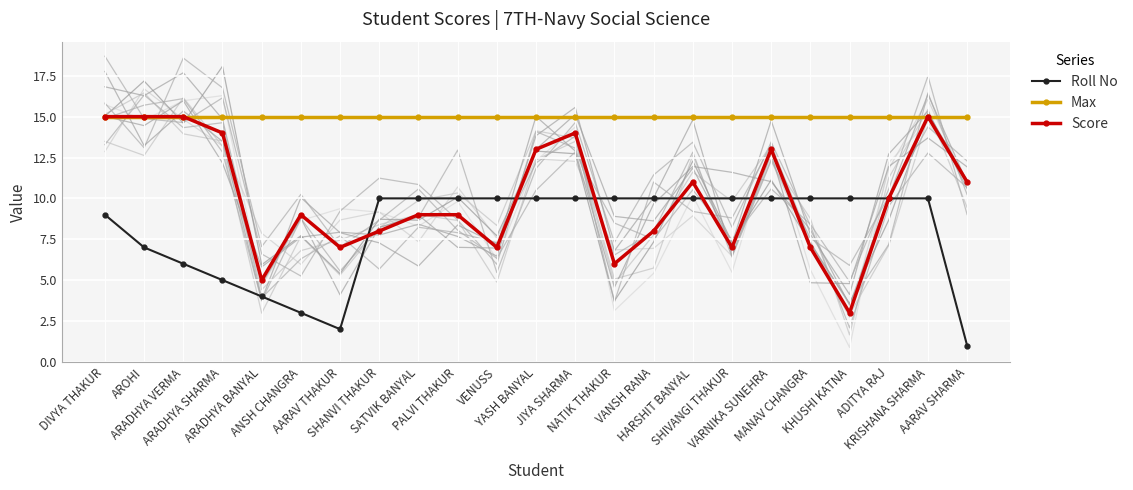

True or false: Max and Score cross at least once.

False